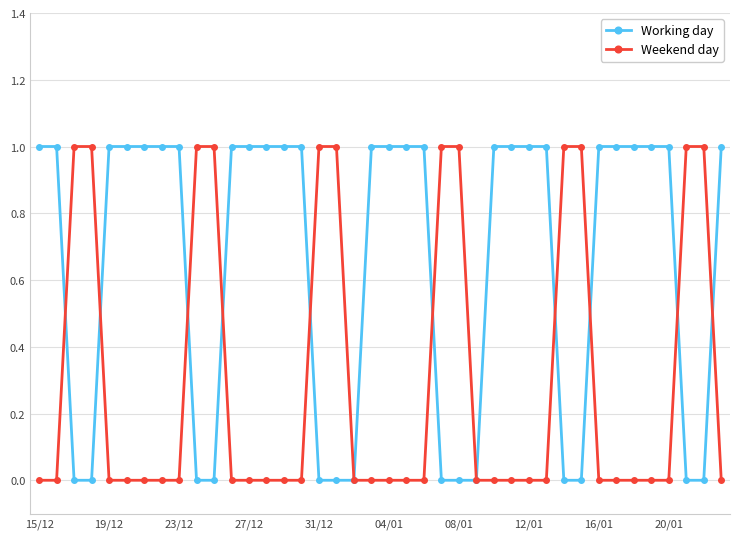

Rank the series by their average value, from highest to lowest.

Working day, Weekend day